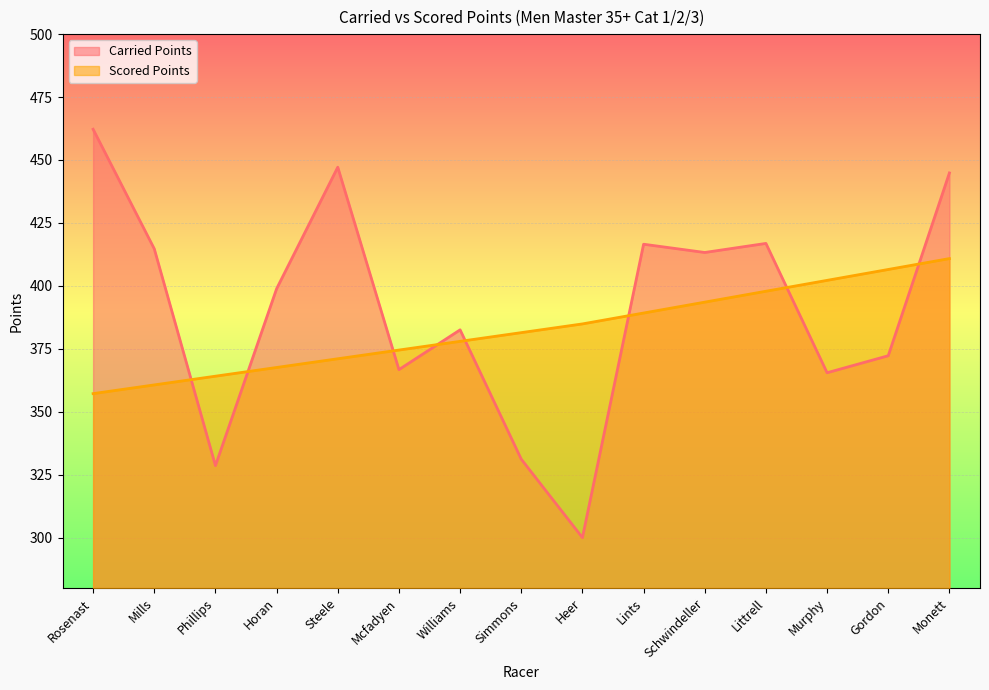

What is the approximate value of Scored Points at Monett?

410.8